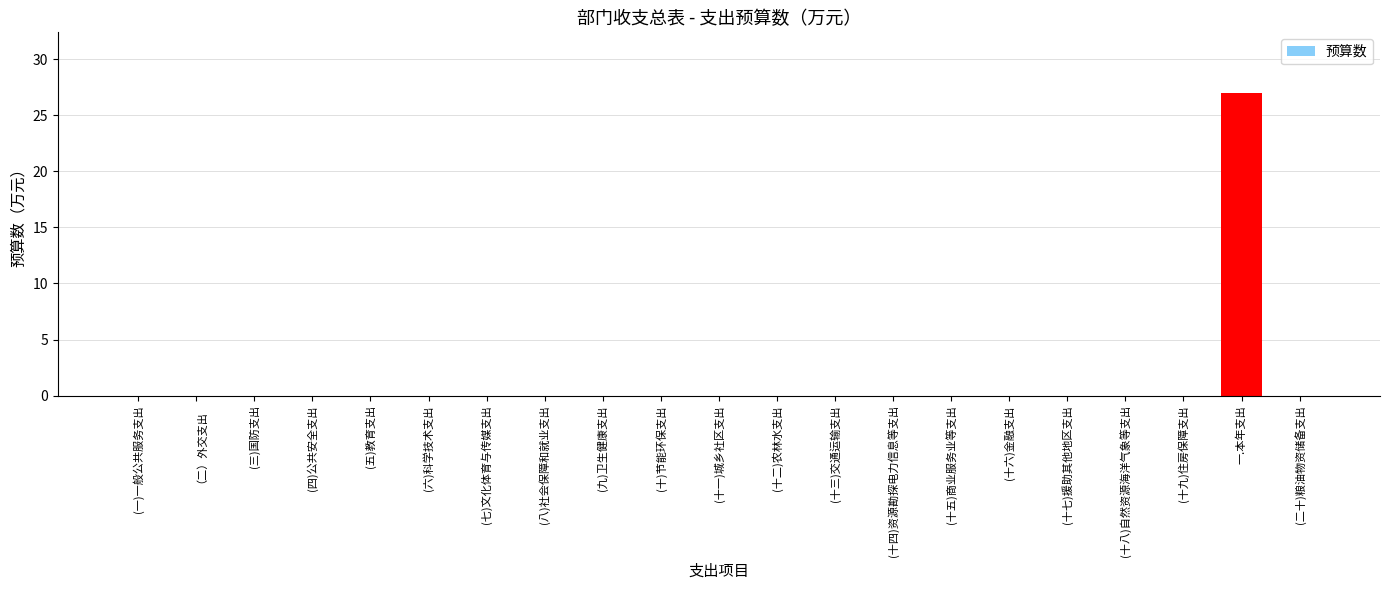

The chart shows a value of 13 at (二十)粮油物资储备支出. True or false?

False